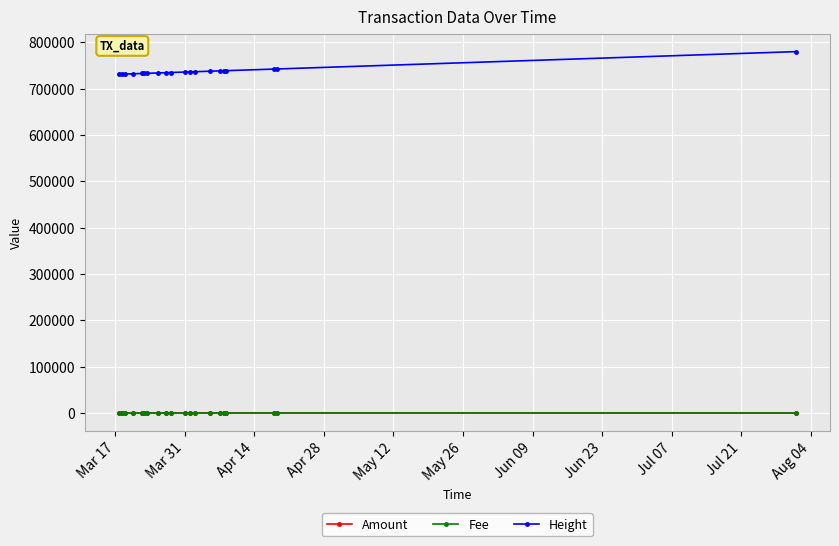

Is this an area chart (filled region under the line)?

No